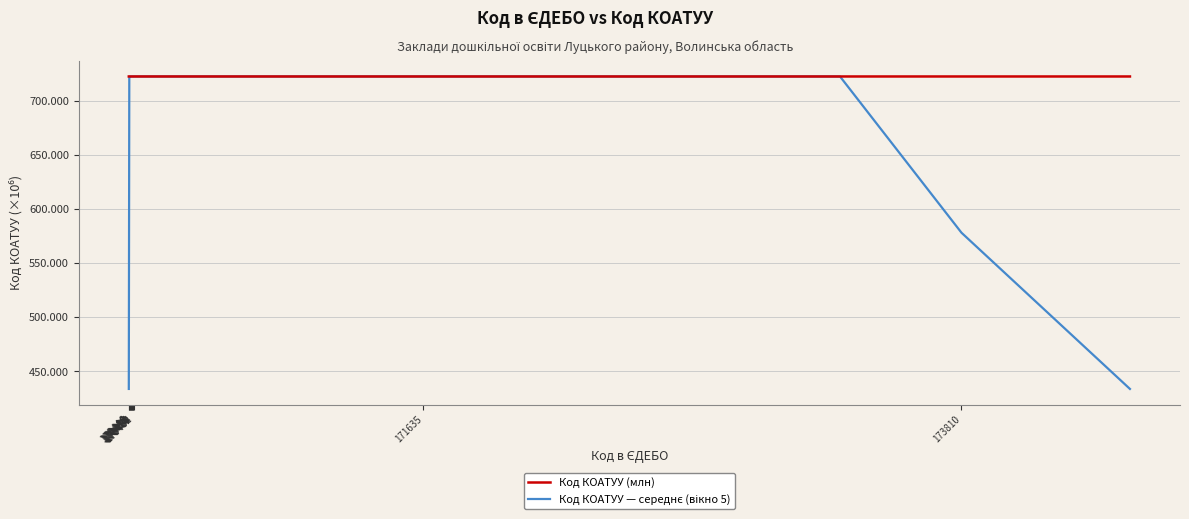

Which series has the largest total across all categories?

Код КОАТУУ (млн)